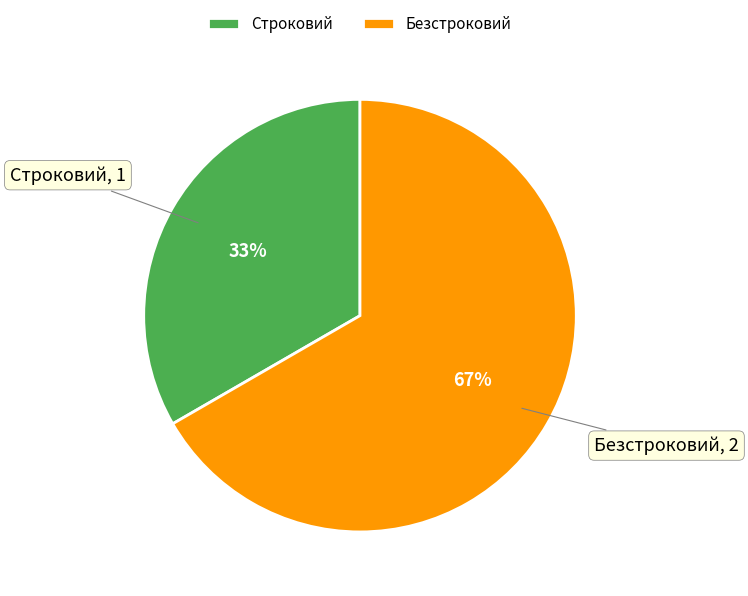

How many segments does this pie chart have?

2